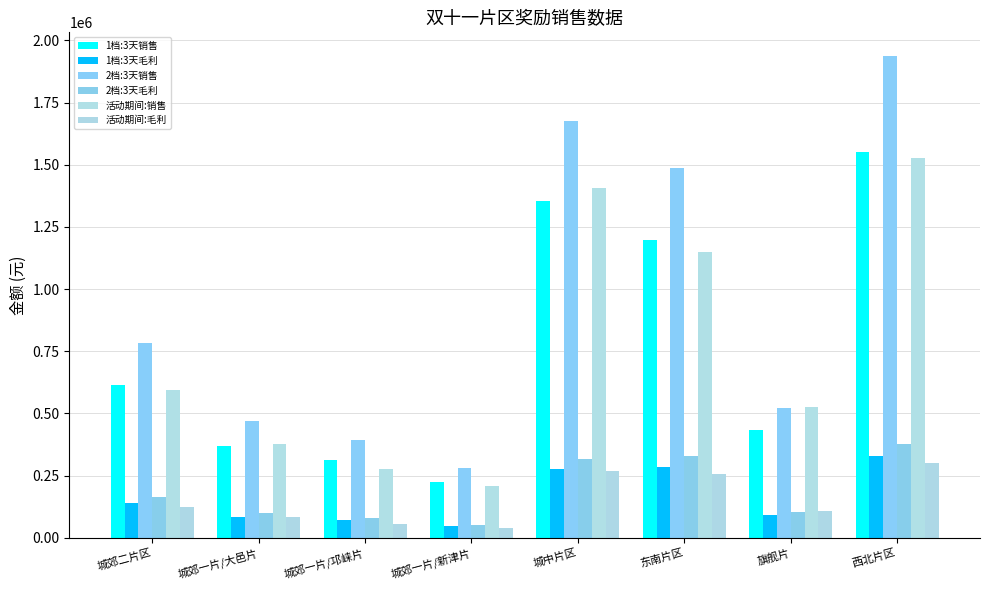

What is the maximum value shown in the chart?

1935750